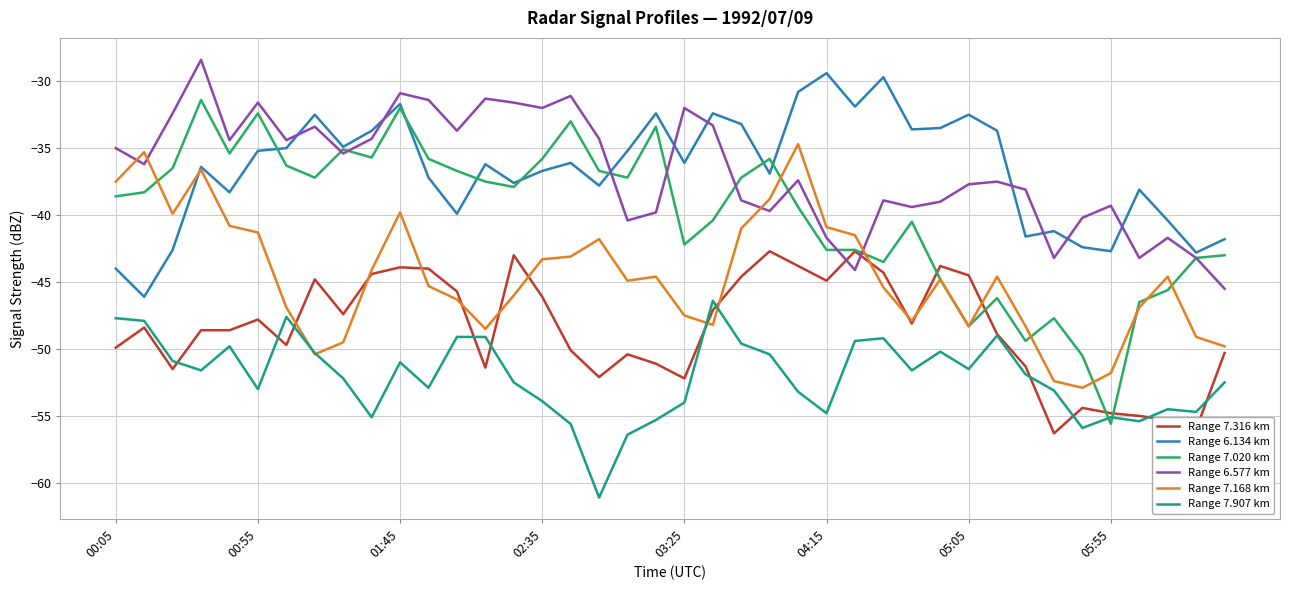

Which series has the widest spread of values?

Range 7.020 km